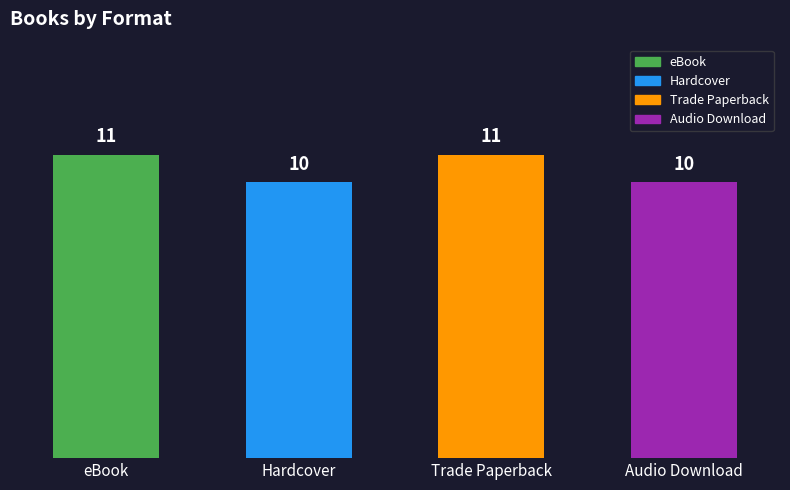

What is the label of the 2nd bar from the left?

Hardcover